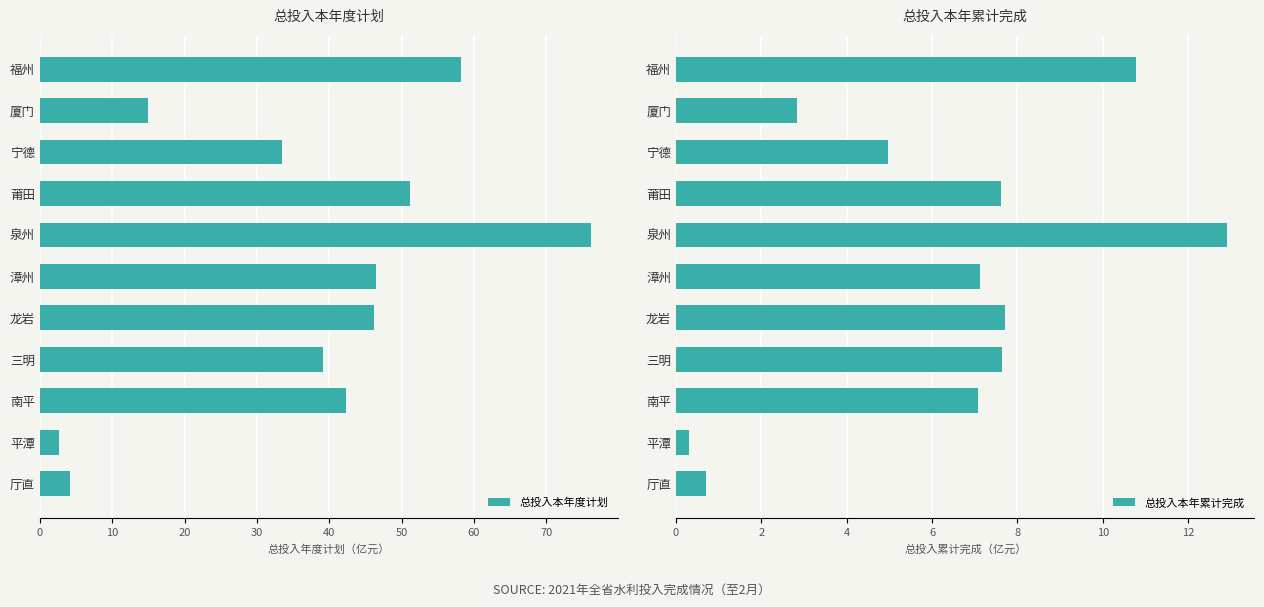

Rank the series by their maximum value, from highest to lowest.

总投入本年度计划, 总投入本年累计完成